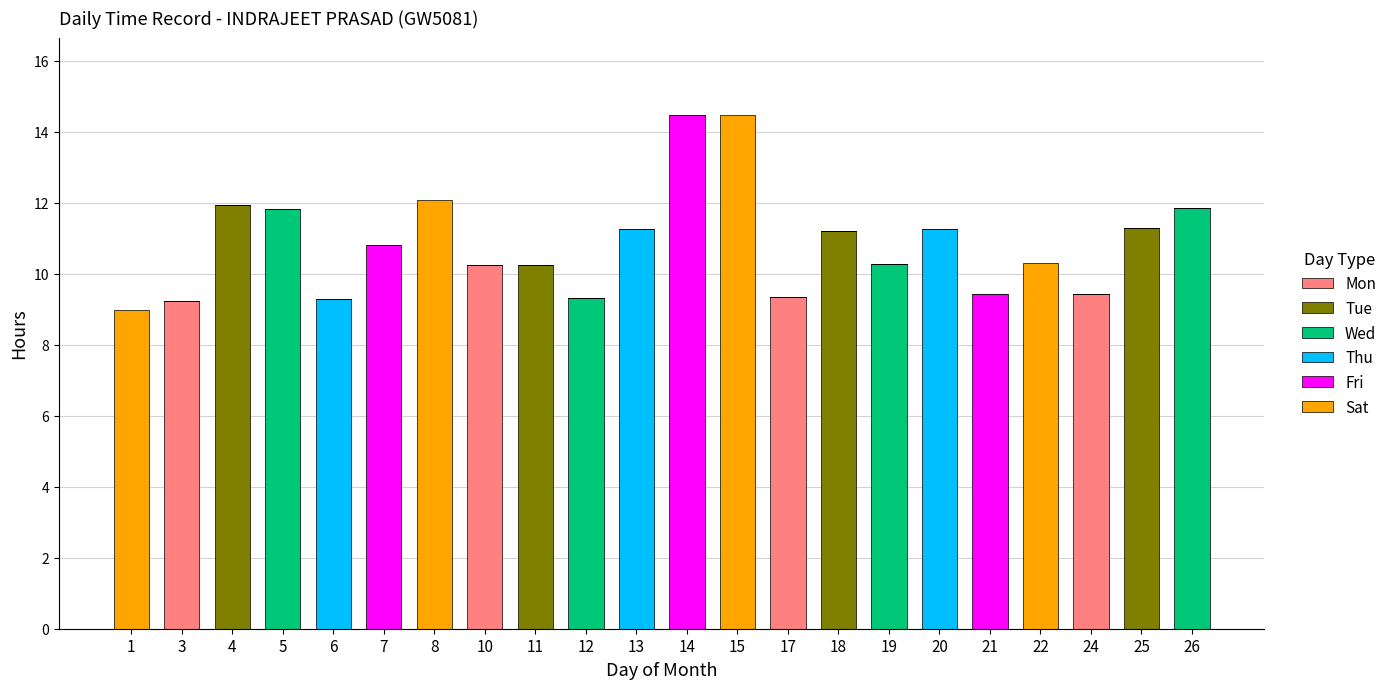

What is the total value across all series at 13?

11.3